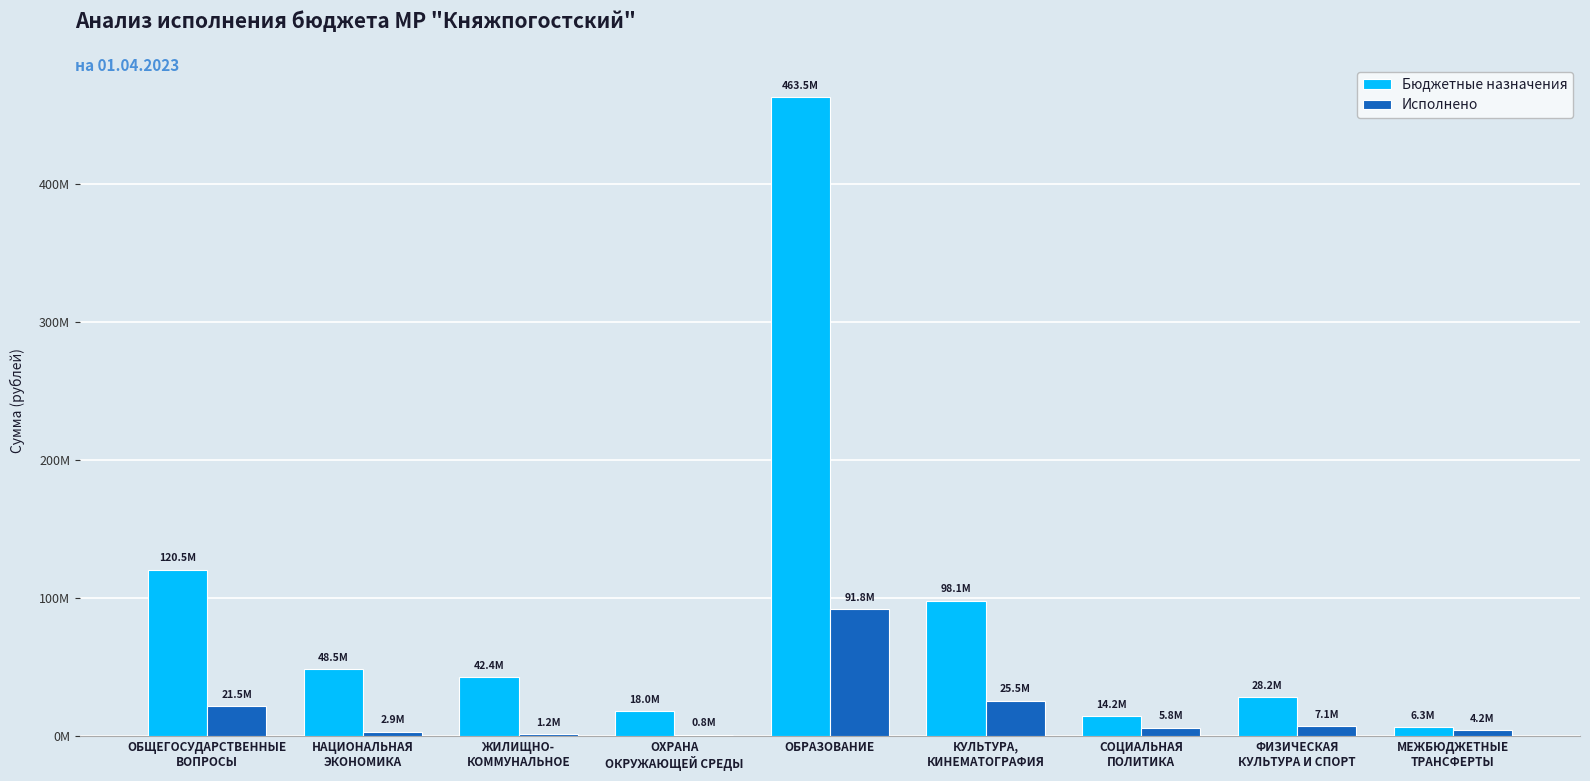

At which category is the sum across all series the highest?

ОБРАЗОВАНИЕ